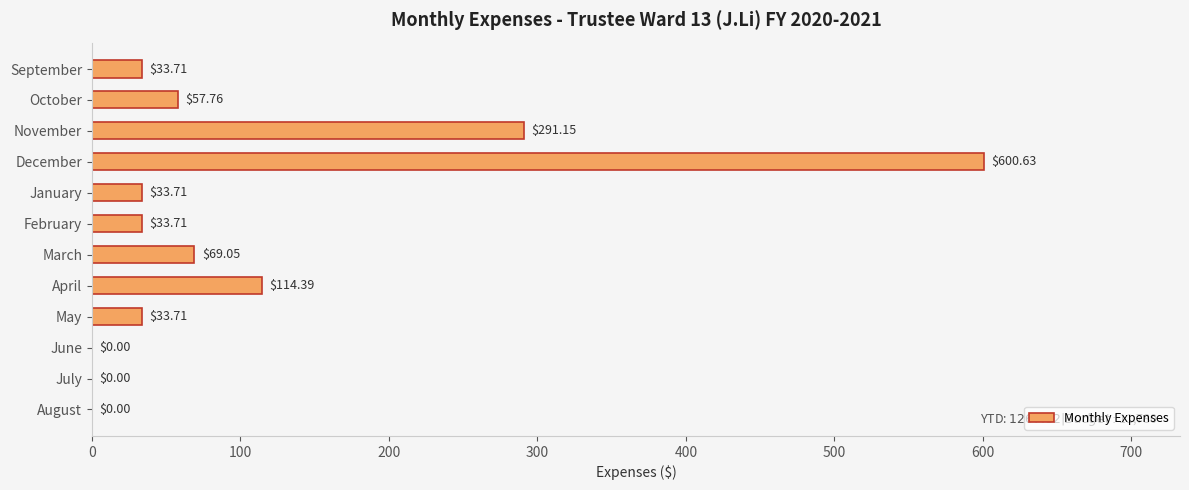

Which category has the highest value across all series?

December